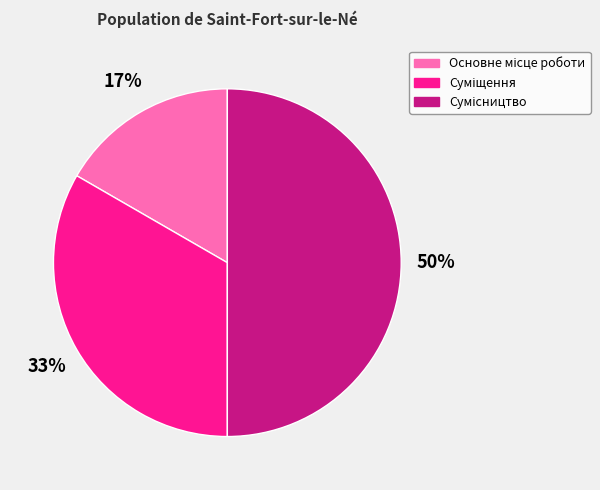

To the nearest percent, what is the average slice percentage?

33%